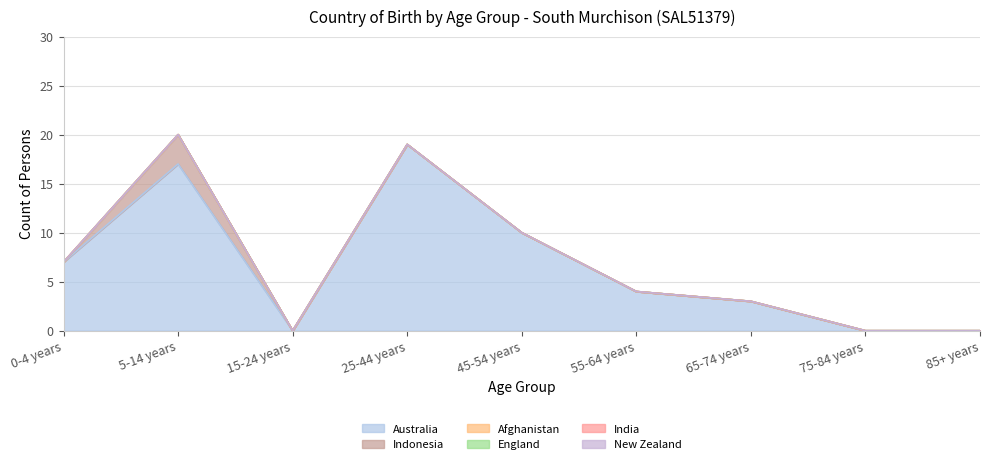

At how many categories does at least one series exceed 9?

3